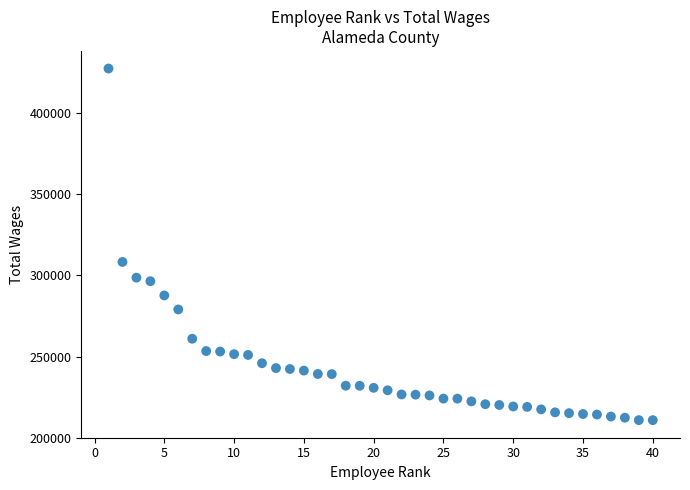

What Y value in the scatter plot is closest to 319216?

308349